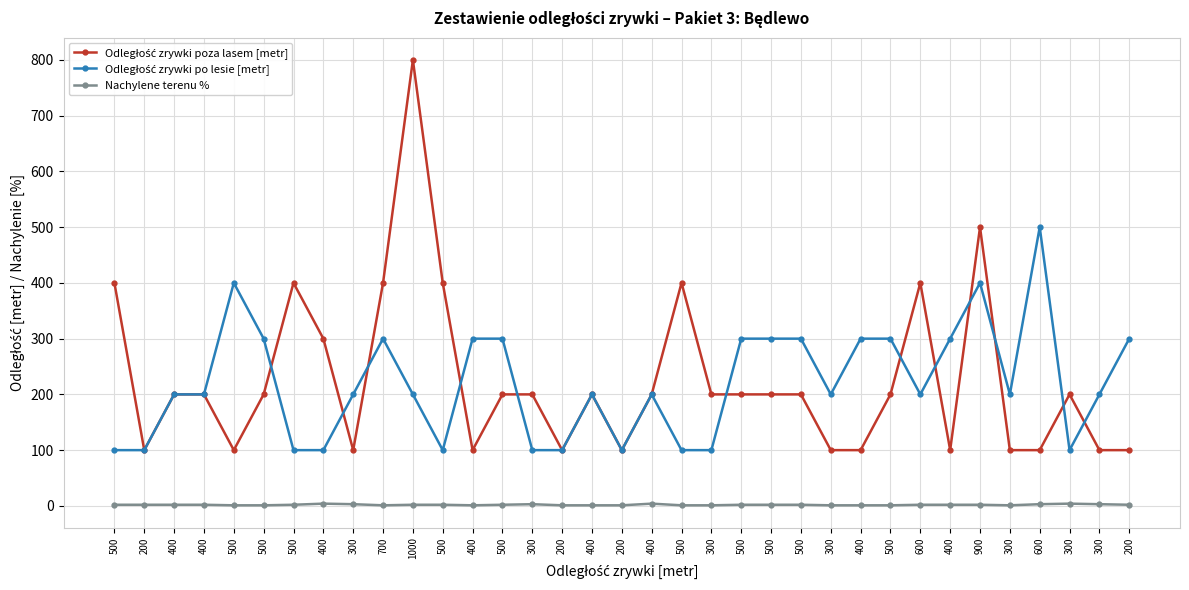

At how many categories does at least one series exceed 92?

35